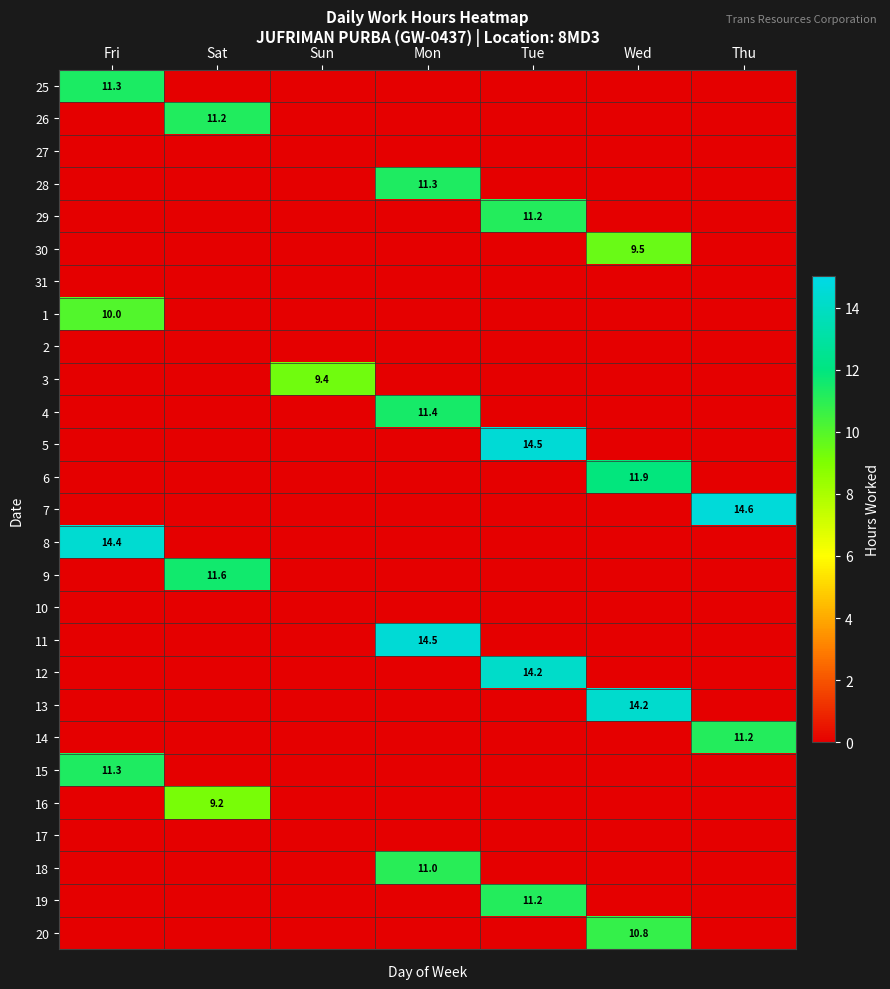

The value of 29 at Tue is 19.1. True or false?

False